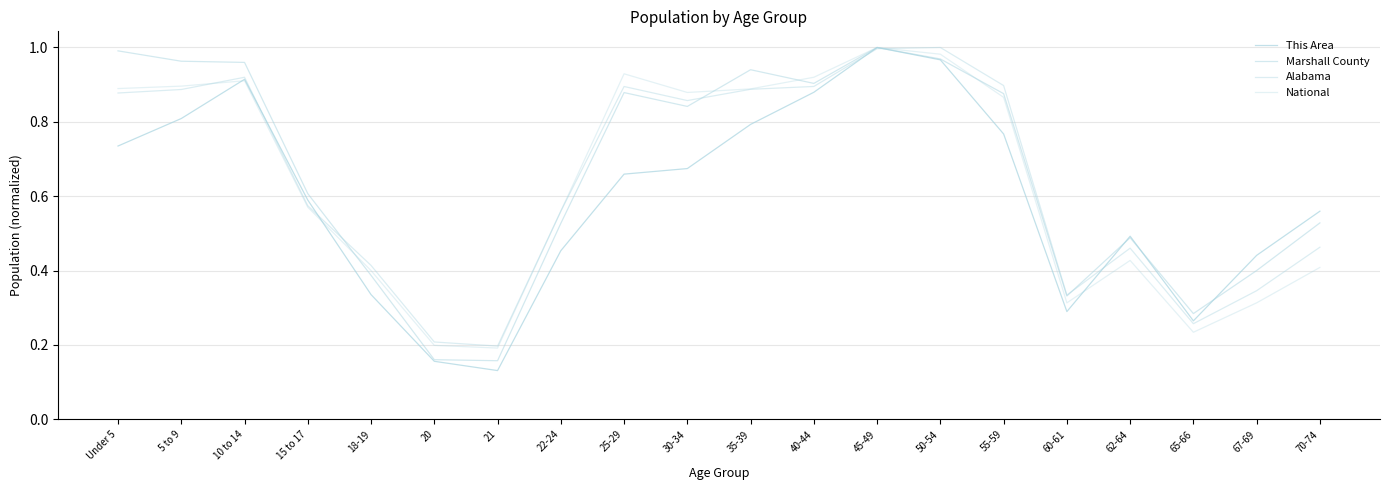

Reading left to right, transcribe all the data shown in this chart.

This Area: Under 5=0.7	5 to 9=0.8	10 to 14=0.9	15 to 17=0.6	18-19=0.3	20=0.2	21=0.1	22-24=0.5	25-29=0.7	30-34=0.7	35-39=0.8	40-44=0.9	45-49=1.0	50-54=1.0	55-59=0.8	60-61=0.3	62-64=0.5	65-66=0.3	67-69=0.4	70-74=0.6
Marshall County: Under 5=1.0	5 to 9=1.0	10 to 14=1.0	15 to 17=0.6	18-19=0.4	20=0.2	21=0.2	22-24=0.5	25-29=0.9	30-34=0.8	35-39=0.9	40-44=0.9	45-49=1.0	50-54=1.0	55-59=0.9	60-61=0.3	62-64=0.5	65-66=0.3	67-69=0.4	70-74=0.5
Alabama: Under 5=0.9	5 to 9=0.9	10 to 14=0.9	15 to 17=0.6	18-19=0.4	20=0.2	21=0.2	22-24=0.6	25-29=0.9	30-34=0.9	35-39=0.9	40-44=0.9	45-49=1.0	50-54=1.0	55-59=0.9	60-61=0.3	62-64=0.5	65-66=0.3	67-69=0.3	70-74=0.5
National: Under 5=0.9	5 to 9=0.9	10 to 14=0.9	15 to 17=0.6	18-19=0.4	20=0.2	21=0.2	22-24=0.6	25-29=0.9	30-34=0.9	35-39=0.9	40-44=0.9	45-49=1.0	50-54=1.0	55-59=0.9	60-61=0.3	62-64=0.4	65-66=0.2	67-69=0.3	70-74=0.4